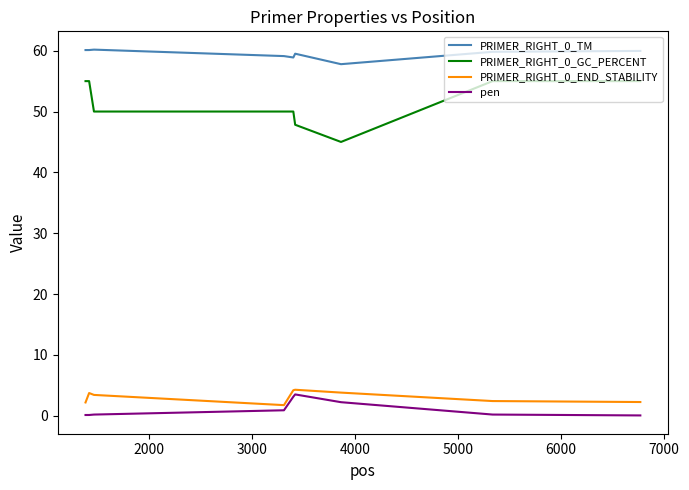

True or false: PRIMER_RIGHT_0_GC_PERCENT and pen intersect in this chart.

False